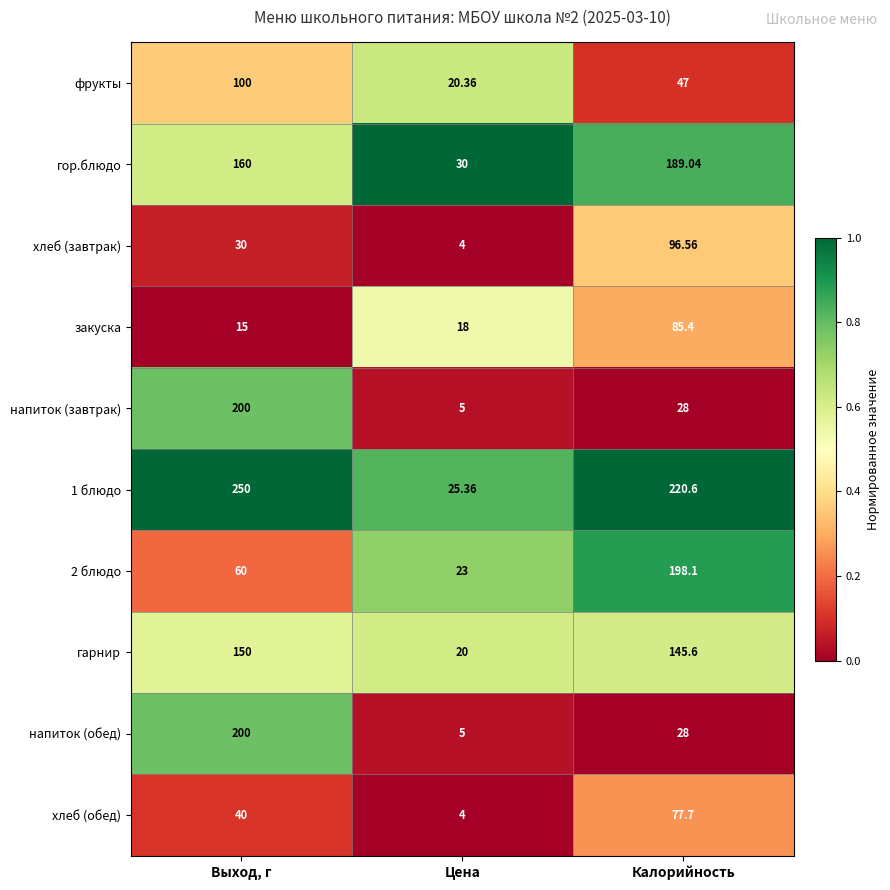

Which series has the largest total across all categories?

1 блюдо